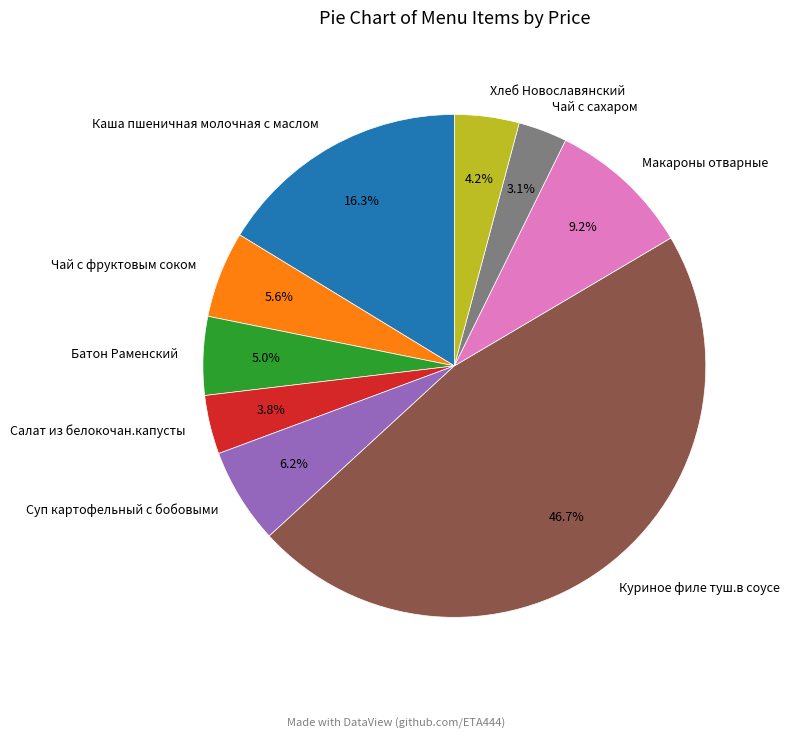

Is the sum of Каша пшеничная молочная с маслом and Хлеб Новославянский greater than half?

No